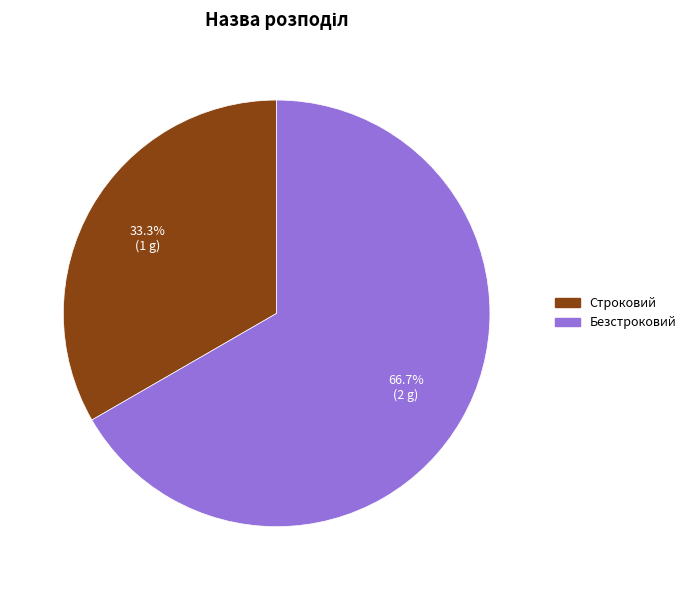

Do Строковий and Безстроковий together represent more than half of the pie?

Yes